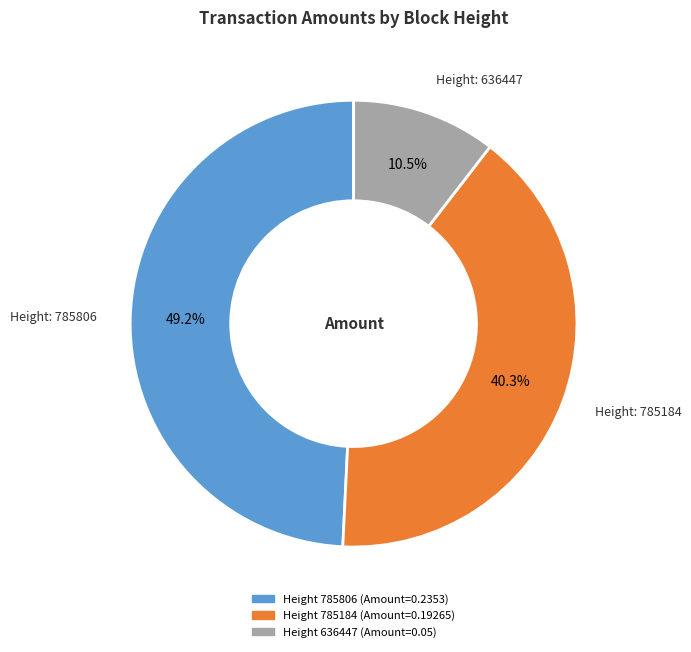

Is there any slice that represents more than half of the pie?

No